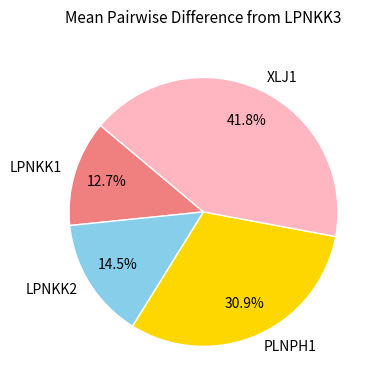

Which category has the smallest portion of the pie?

LPNKK1